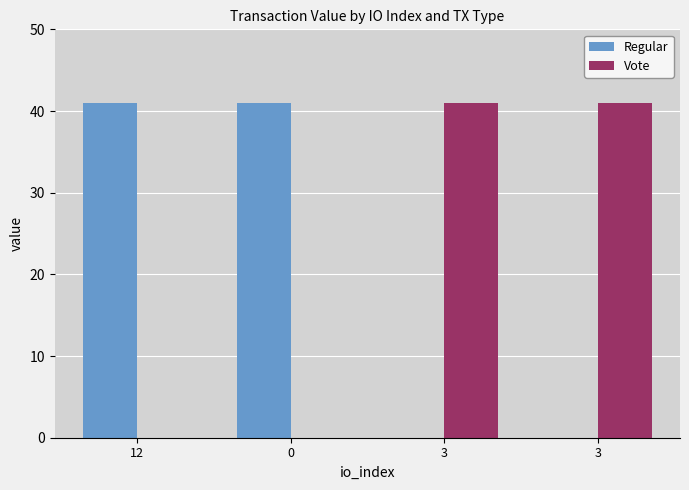

What is the value of the Regular bar at the 2nd from the left?

41.0